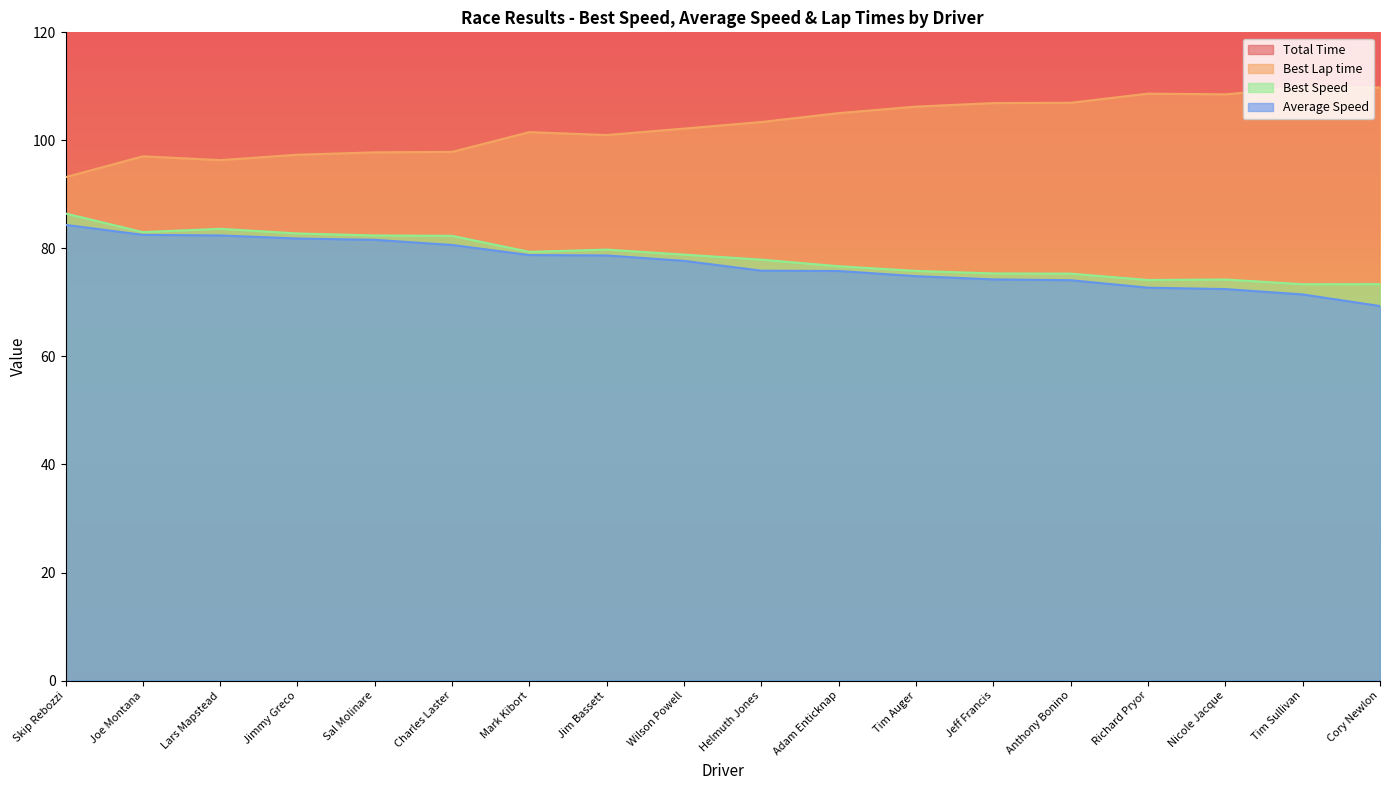

Does the chart have visible grid lines?

No